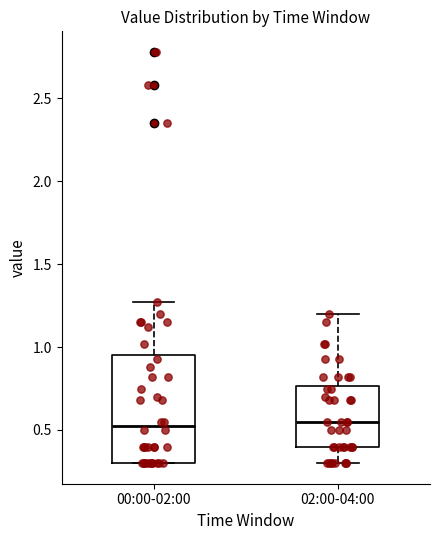

Reading left to right, read every box against the y-axis: the position of its median line, the range the box covers, and the ends of its whiskers. The values are not printed on the chart, so give them approximately, as read against the axis.

00:00-02:00: median 0.55, box 0.30 to 0.95, whiskers 0.30 to 1.25
02:00-04:00: median 0.55, box 0.40 to 0.75, whiskers 0.30 to 1.20